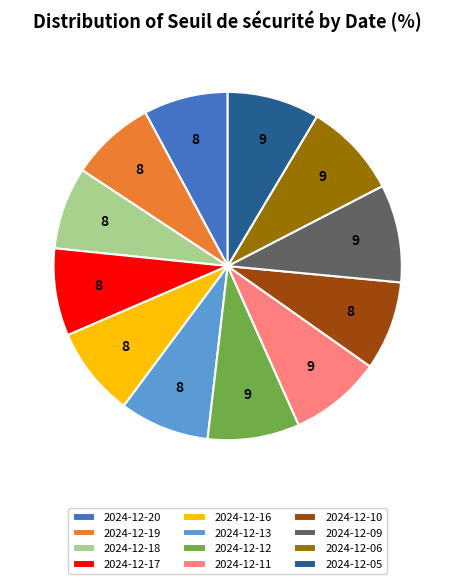

True or false: 2024-12-13 accounts for 1% of the total.

False